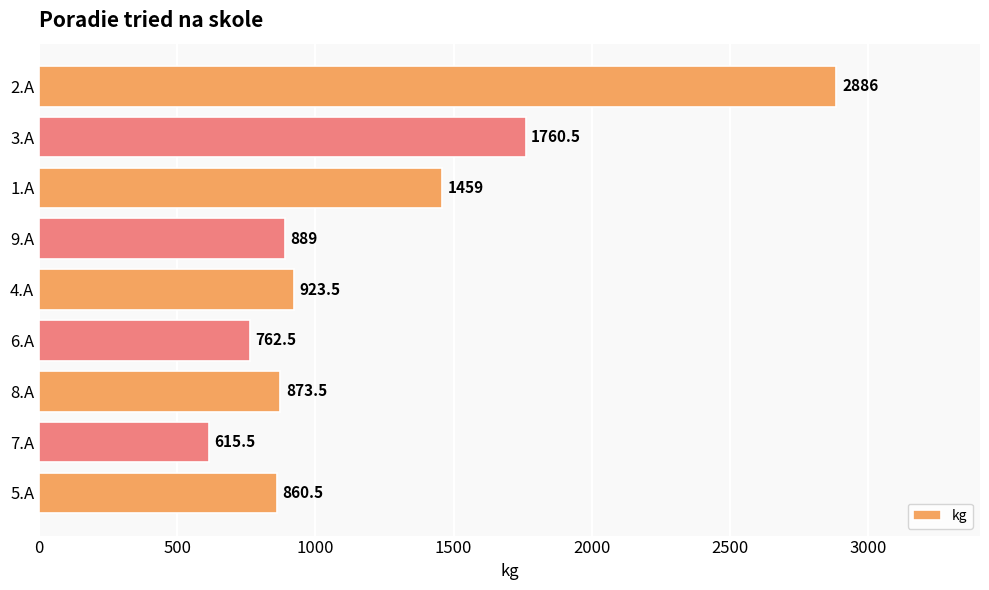

What is the smallest value displayed?

615.5